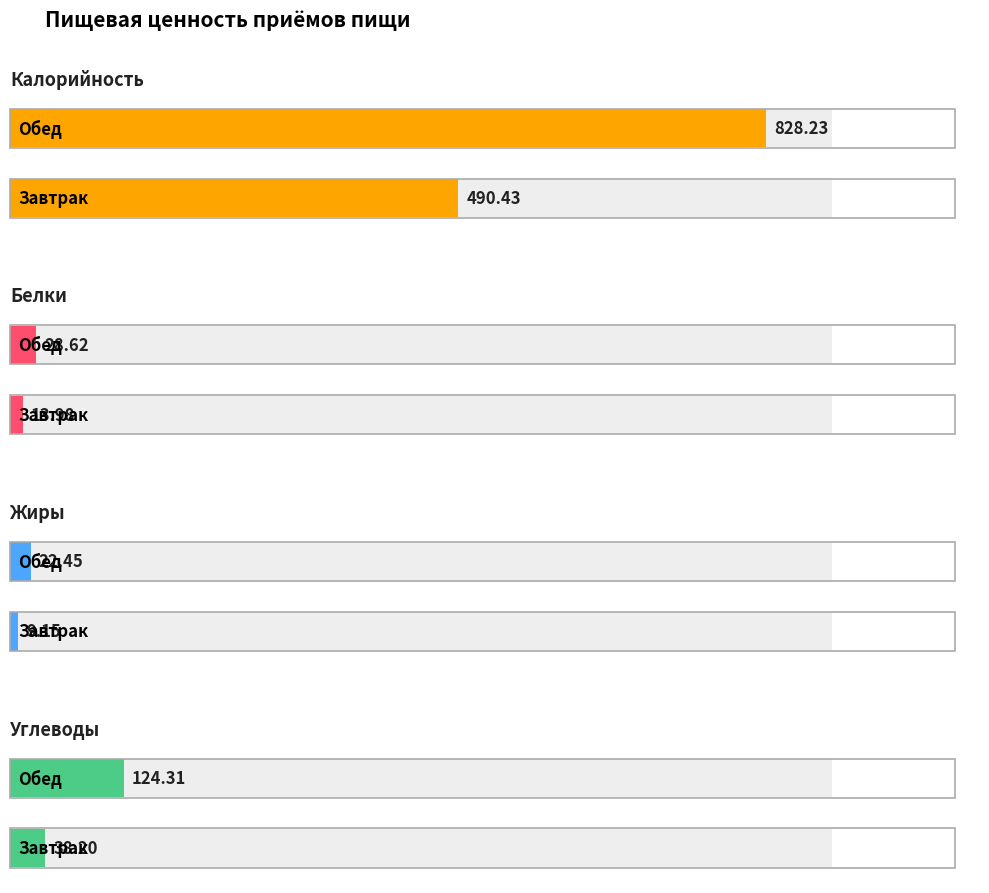

Rank the series by their maximum value, from highest to lowest.

Калорийность, Углеводы, Белки, Жиры